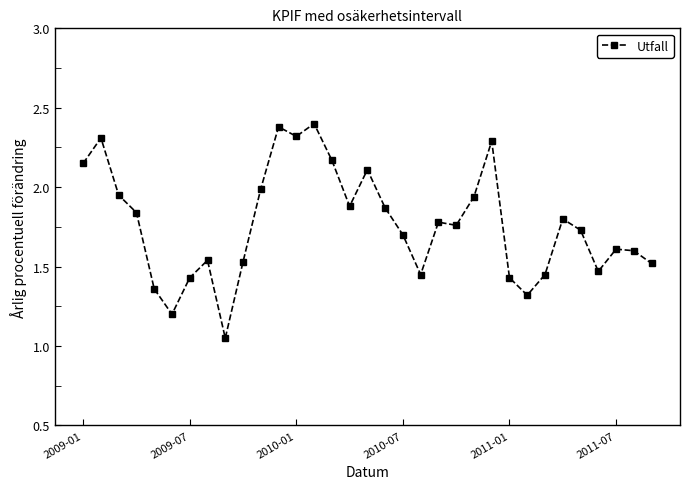

True or false: there are more than 1 points higher than both neighbors.

True